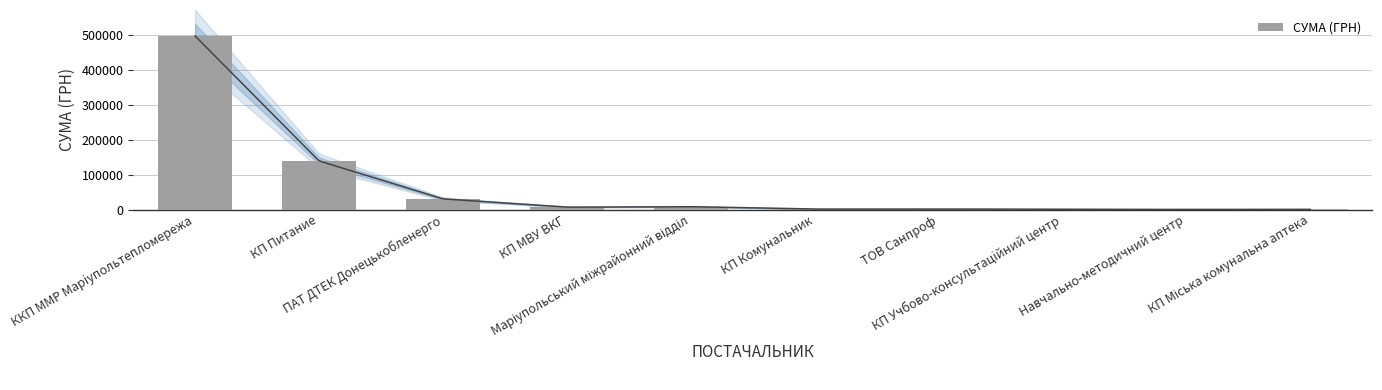

How many data points are less than 6807?

5